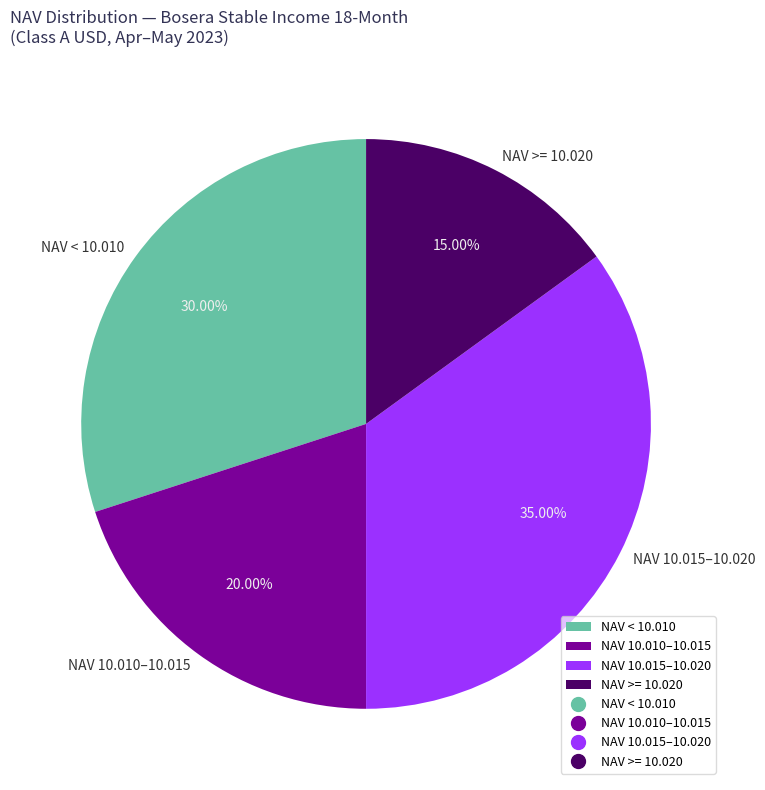

Count the number of slices in the pie.

4